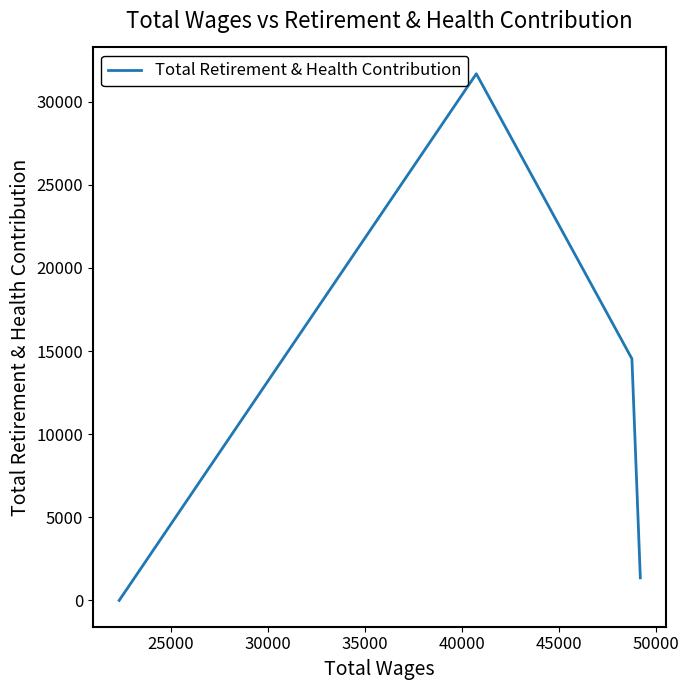

What is the difference between the maximum and minimum values?

31686